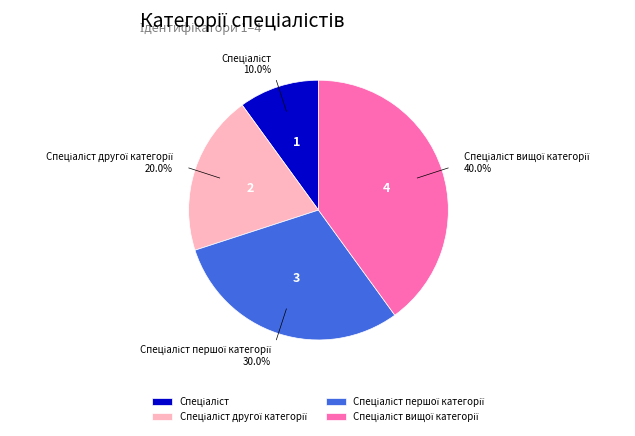

Does any single category account for the majority?

No